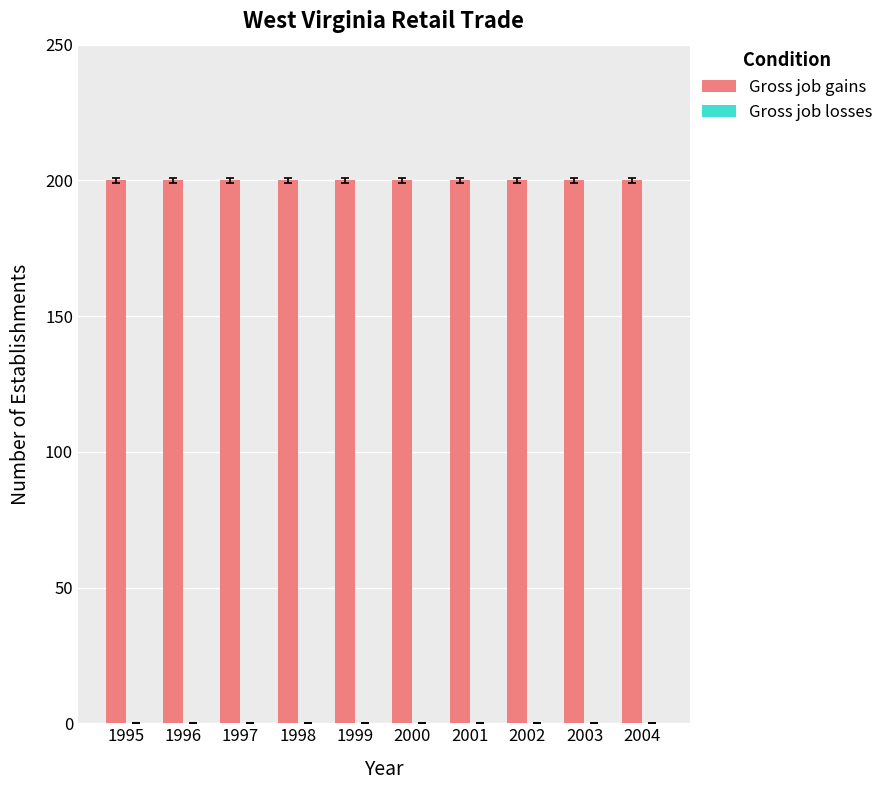

The Gross job gains series shows 200 at 2003. True or false?

True